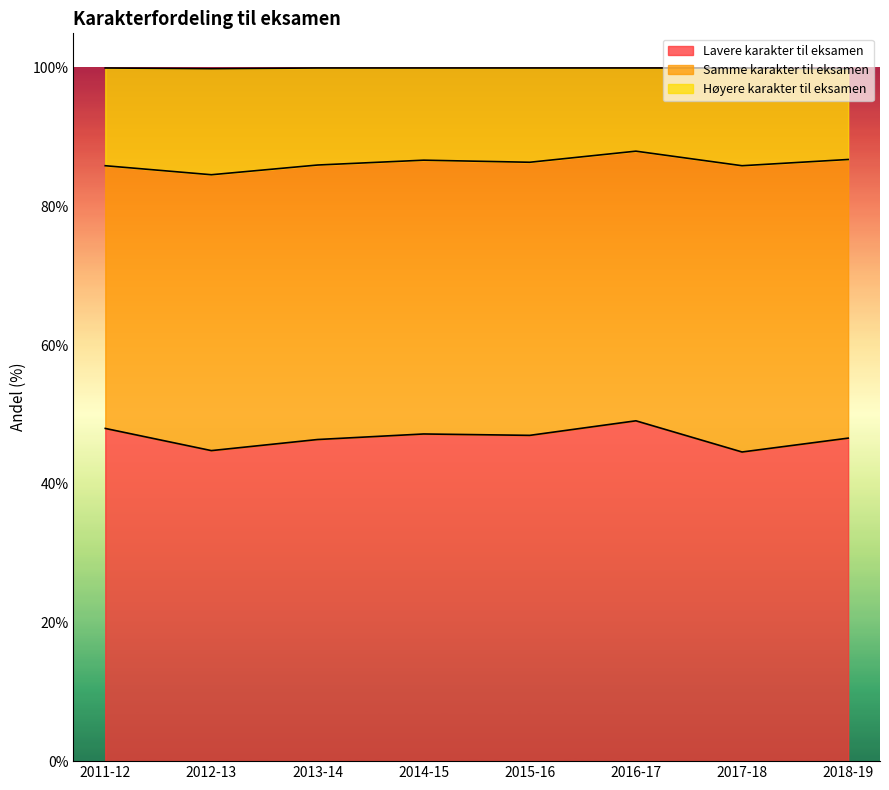

What is the total value across all series at 2018-19?

99.9